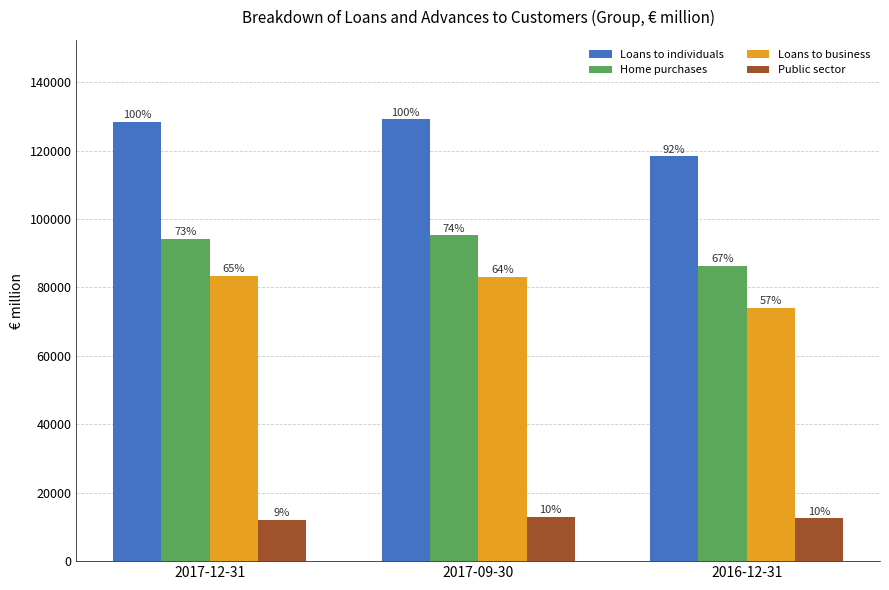

Reading left to right, what are all the values shown in this chart?

Loans to individuals: 2017-12-31=128490	2017-09-30=129127	2016-12-31=118300
Home purchases: 2017-12-31=94187	2017-09-30=95228	2016-12-31=86405
Loans to business: 2017-12-31=83463	2017-09-30=83034	2016-12-31=74061
Public sector: 2017-12-31=11998	2017-09-30=13005	2016-12-31=12496